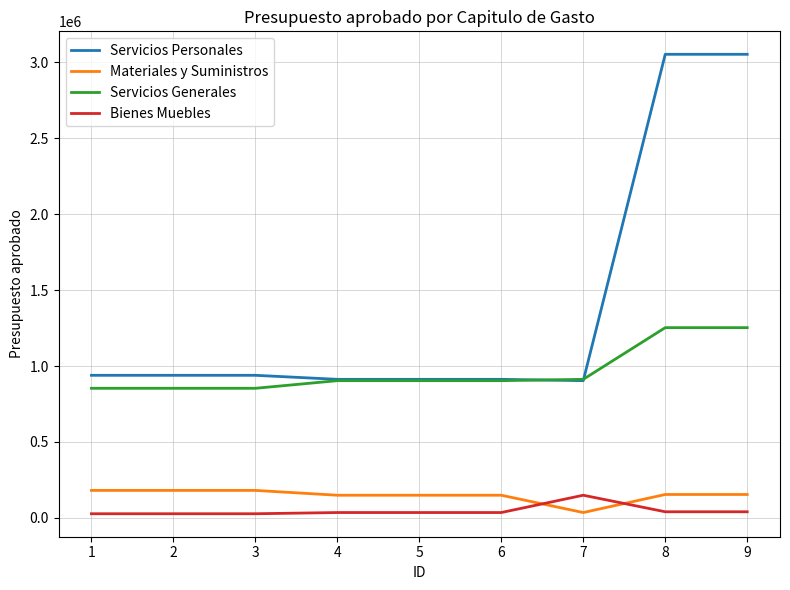

Read the Materiales y Suministros value at 3.

180750.8